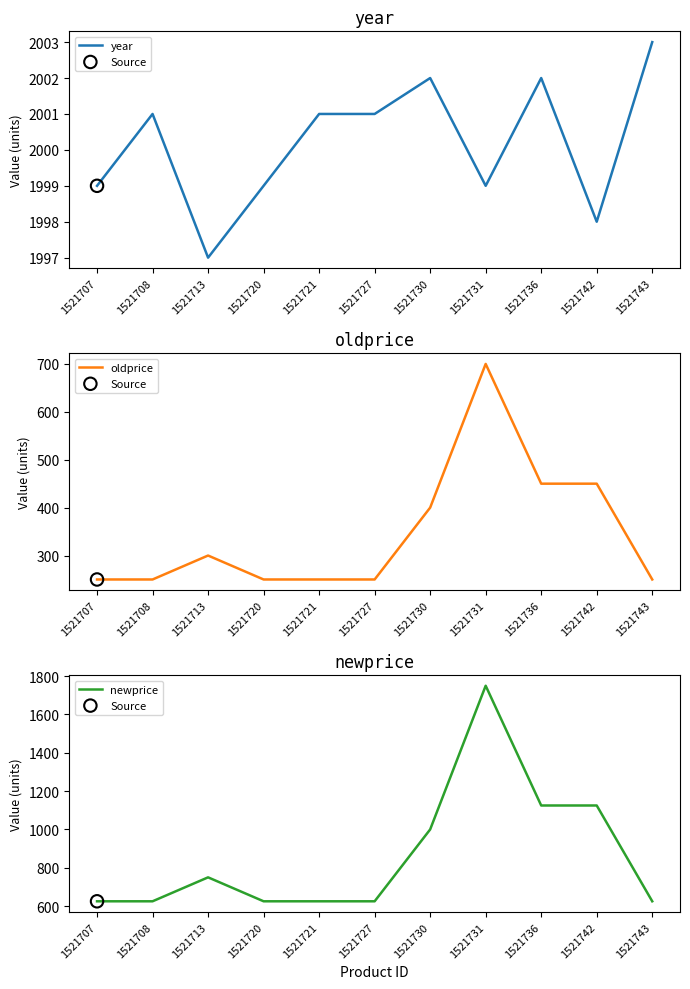

Which series reaches the maximum Y coordinate?

year